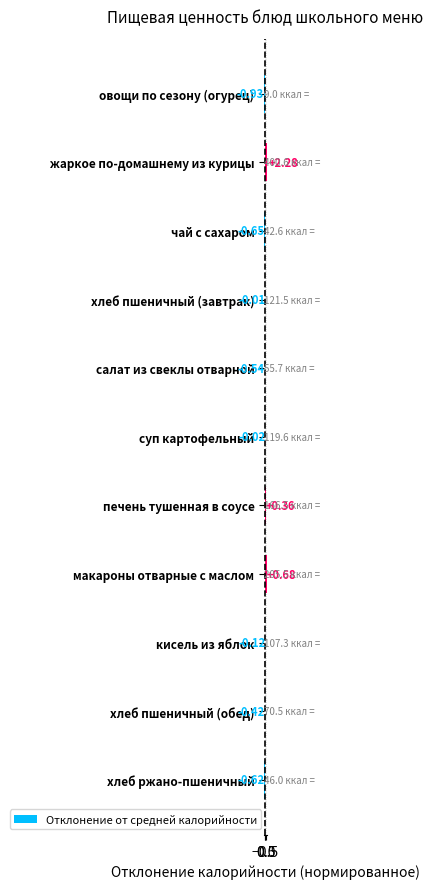

How many values are below zero?

8